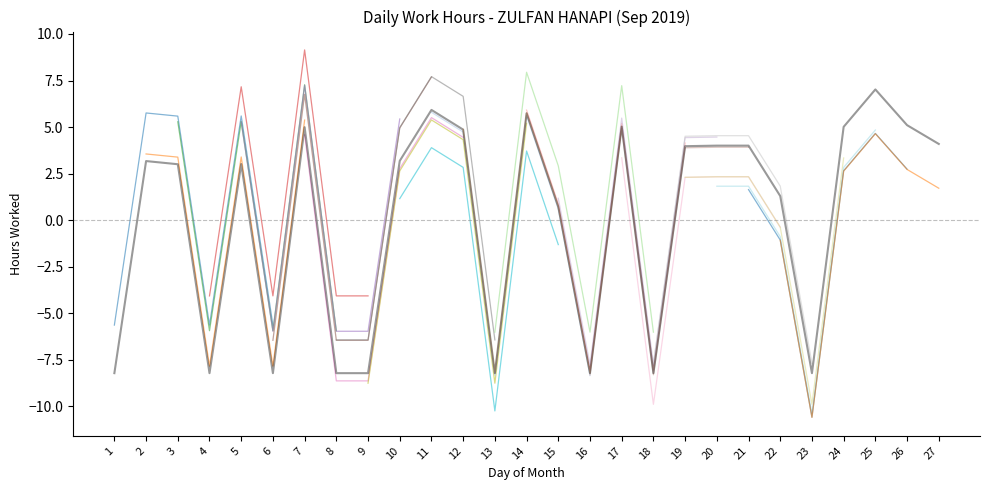

What is the change in value from 14 to 18?

-14.0